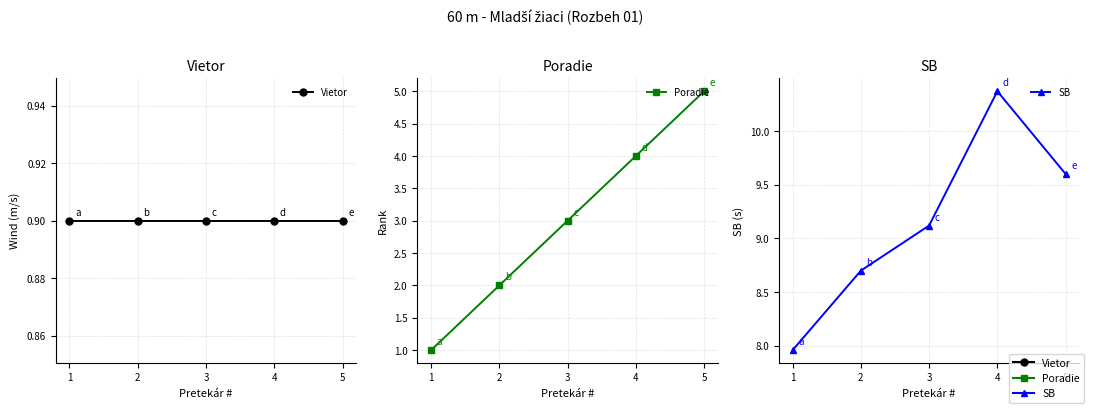

What is the total value across all series at 2?

11.6